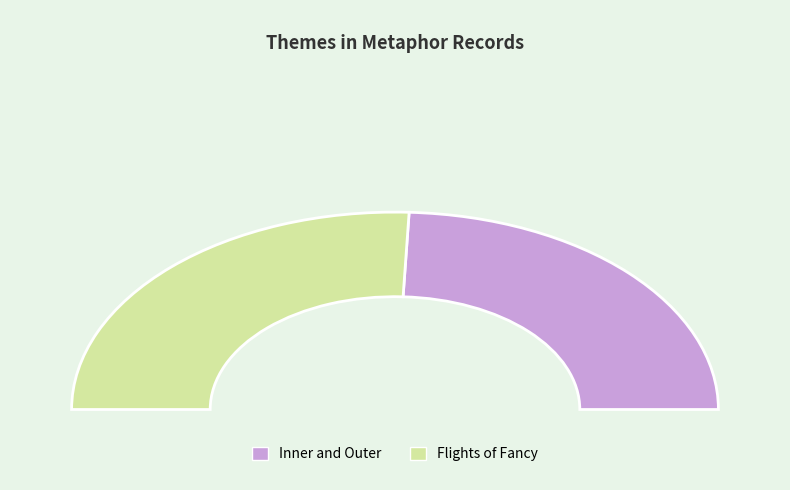

The Flights of Fancy slice represents 38% of the pie. True or false?

False